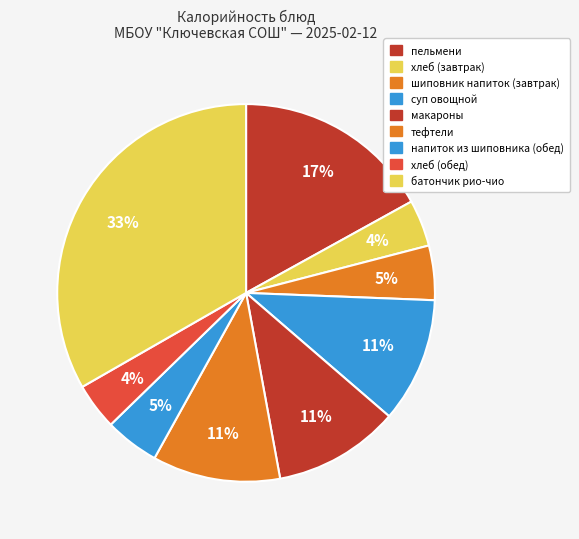

Count the number of slices in the pie.

9